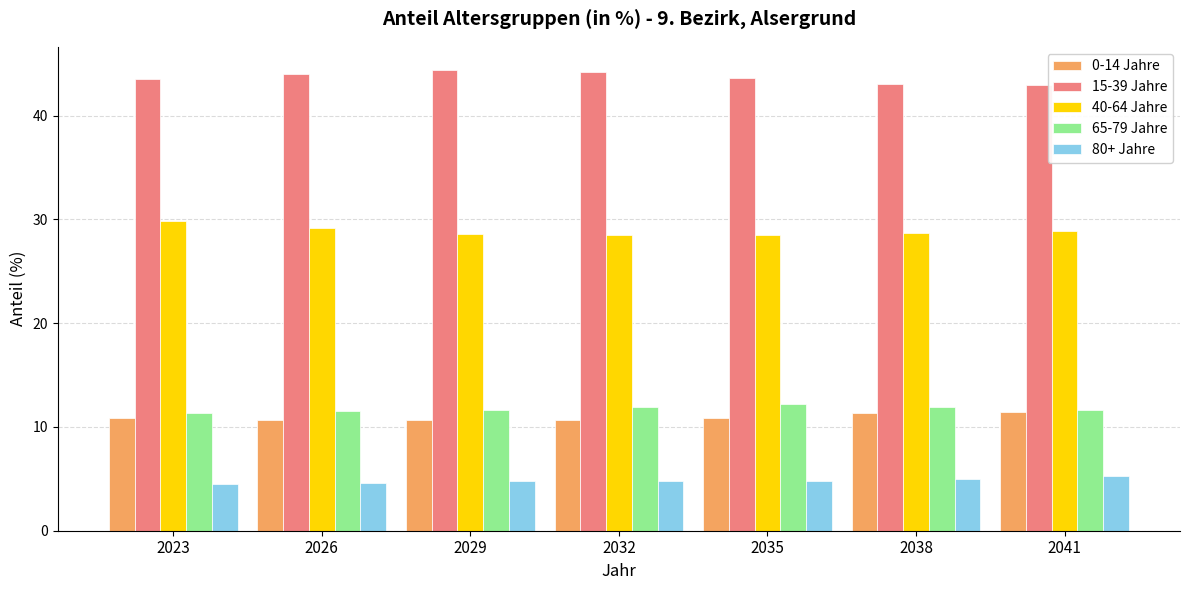

Rank the series by their maximum value, from highest to lowest.

15-39 Jahre, 40-64 Jahre, 65-79 Jahre, 0-14 Jahre, 80+ Jahre